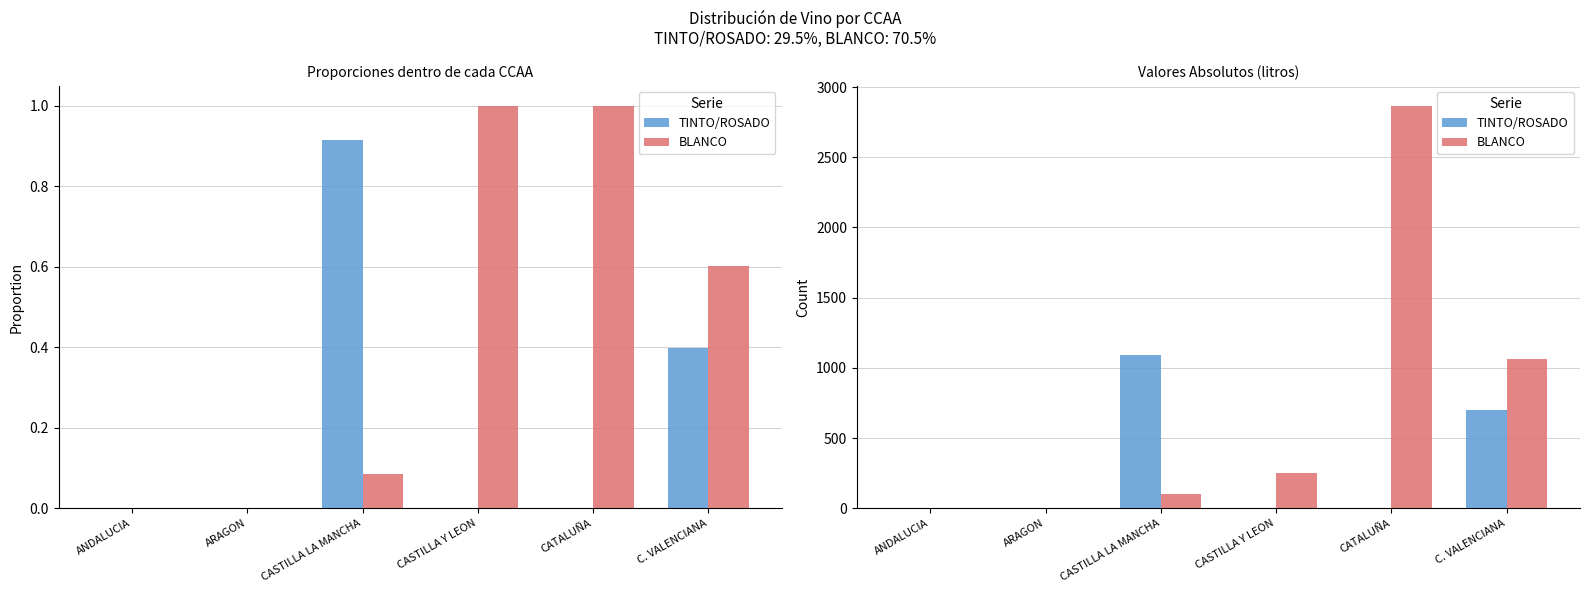

Which has a higher value, ANDALUCIA or C. VALENCIANA?

C. VALENCIANA